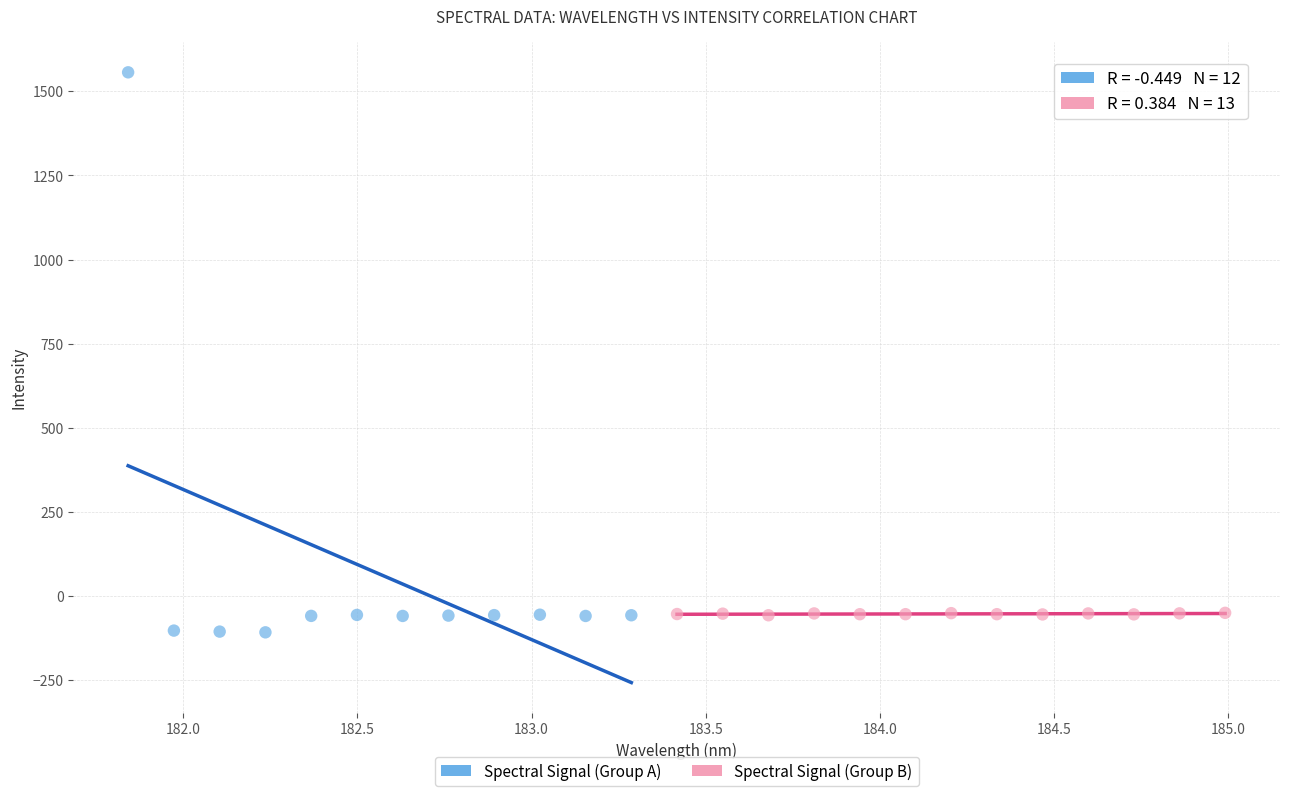

Which series has the widest spread of Y values?

Spectral Signal (Group A)